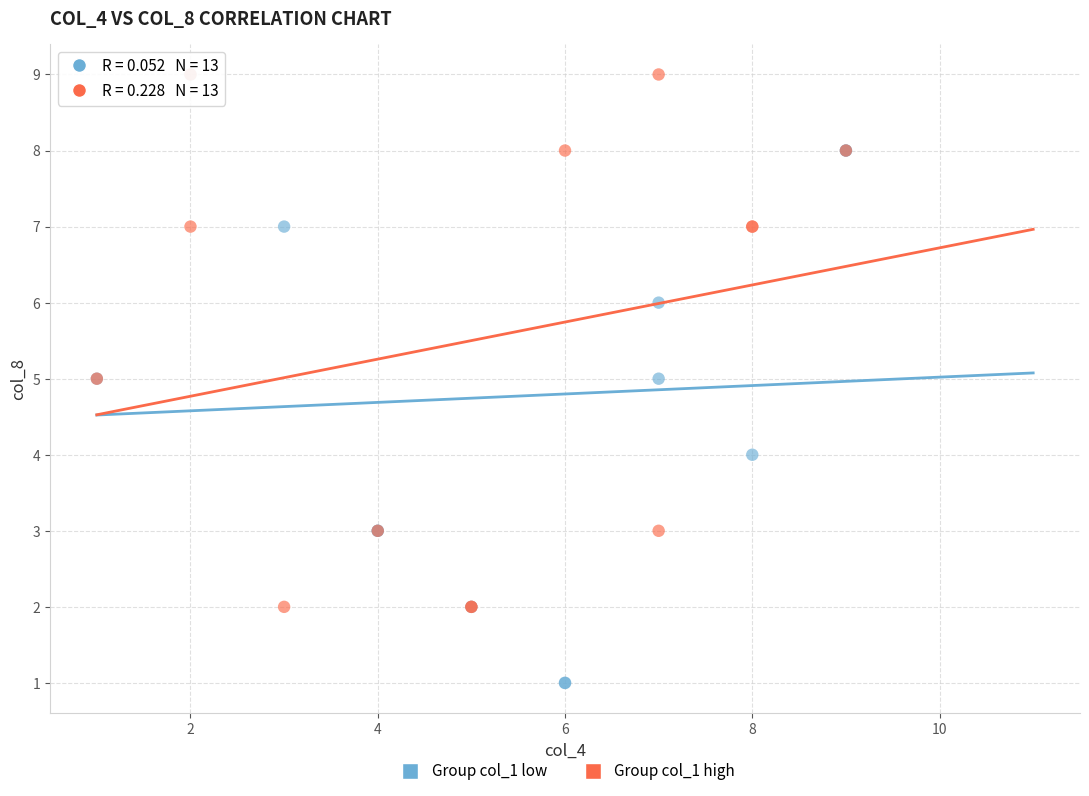

Which series reaches the minimum Y coordinate?

Group col_1 low